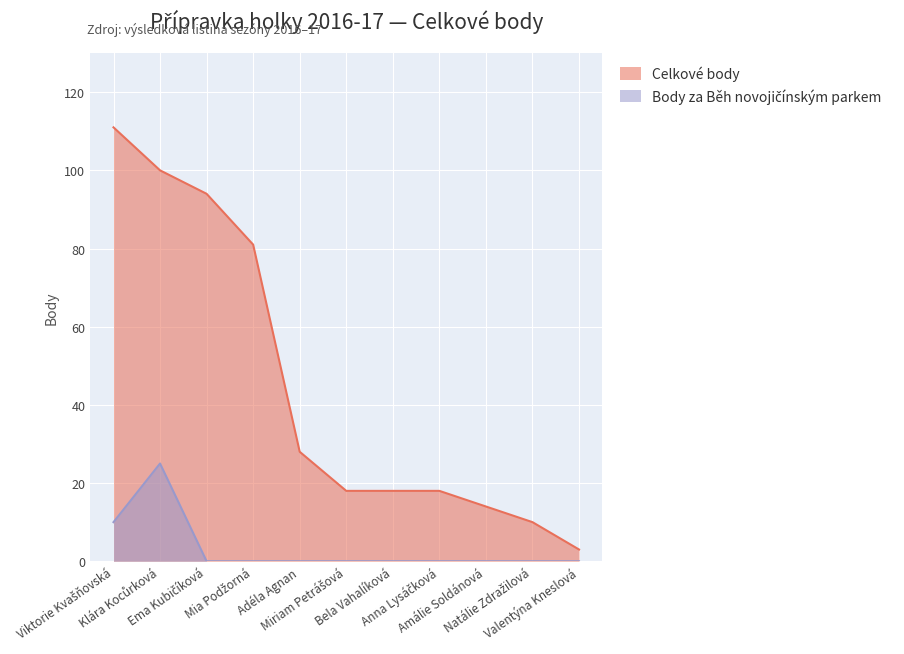

True or false: Celkové body (top runners) and Běh novojičínským parkem body intersect in this chart.

False